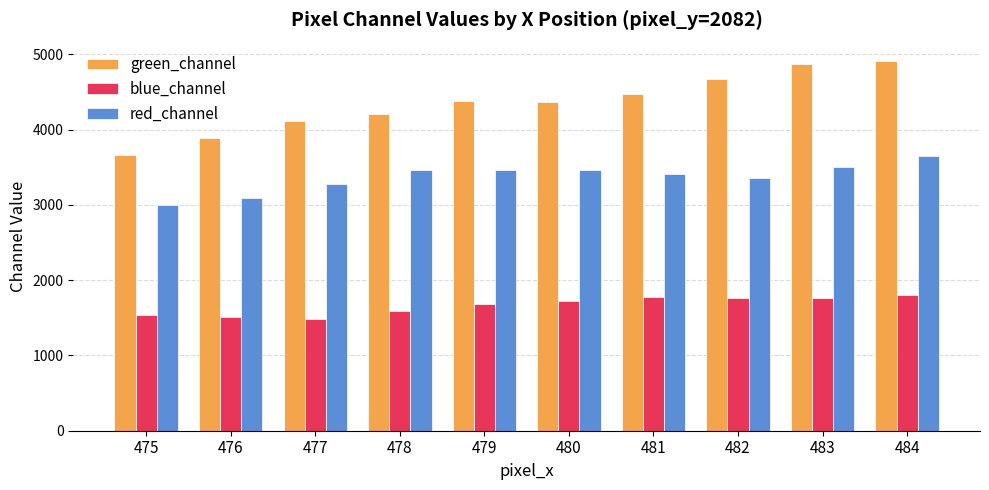

How many bars are there in each group?

3